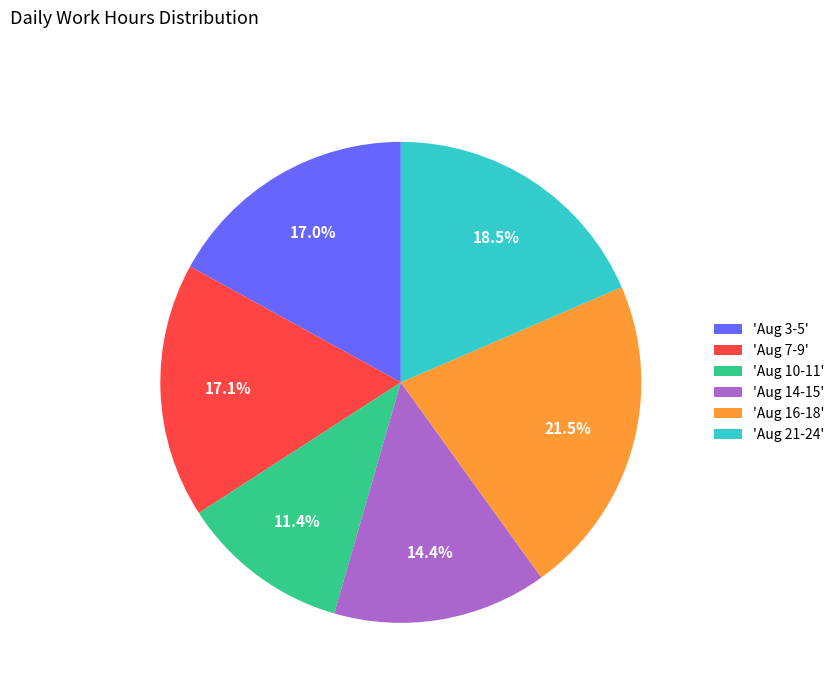

How many segments does this pie chart have?

6